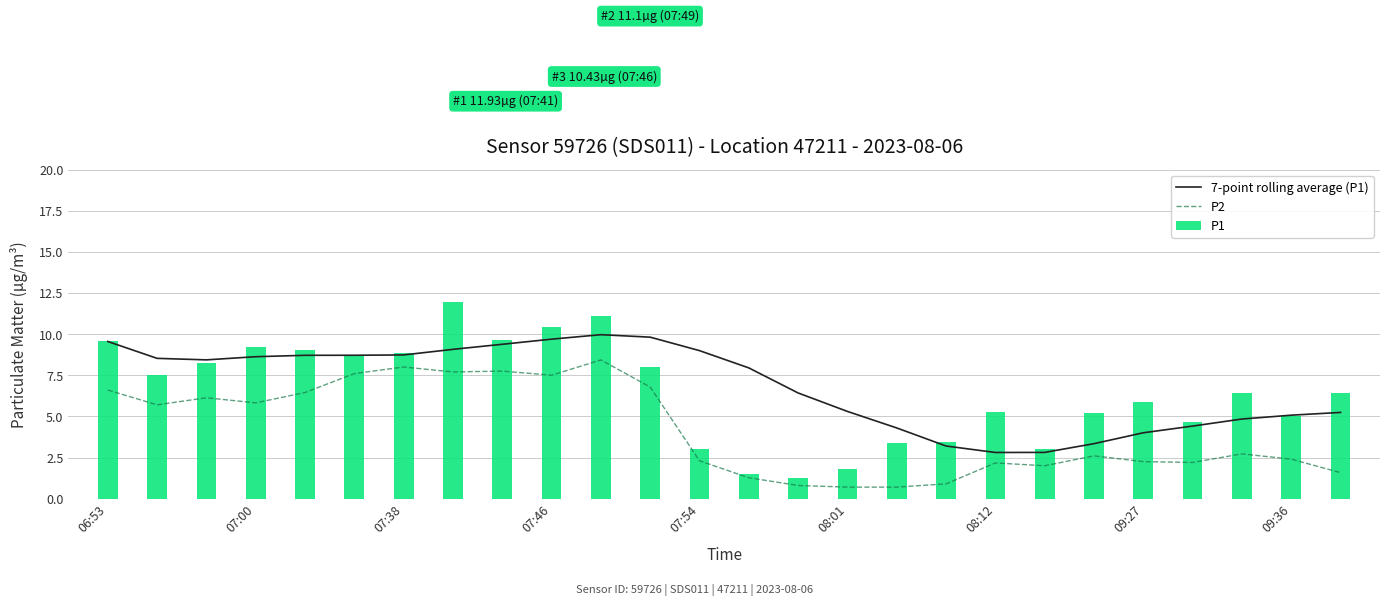

What is the value of the P1 bar at the 2nd from the left?

7.5